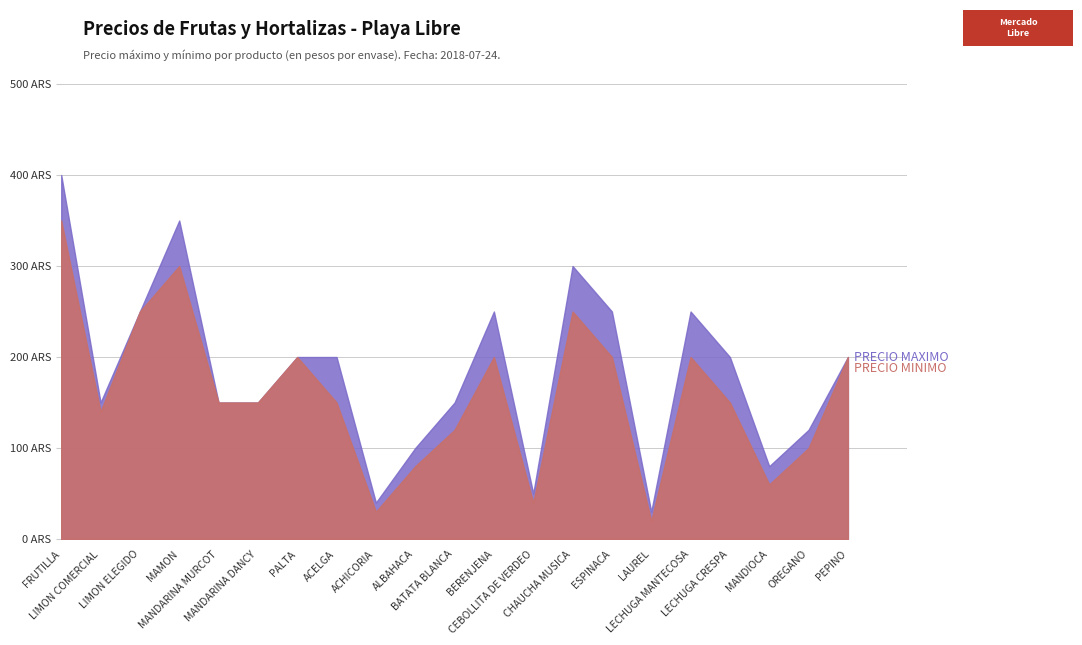

Does the chart display data point markers on the line(s)?

No